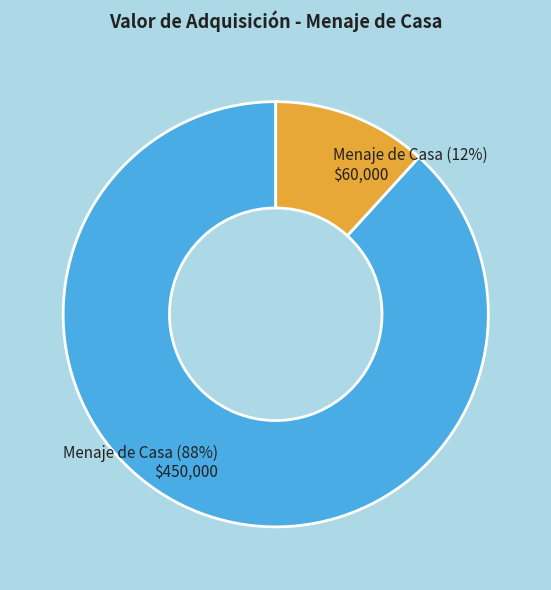

Does any single category account for the majority?

Yes